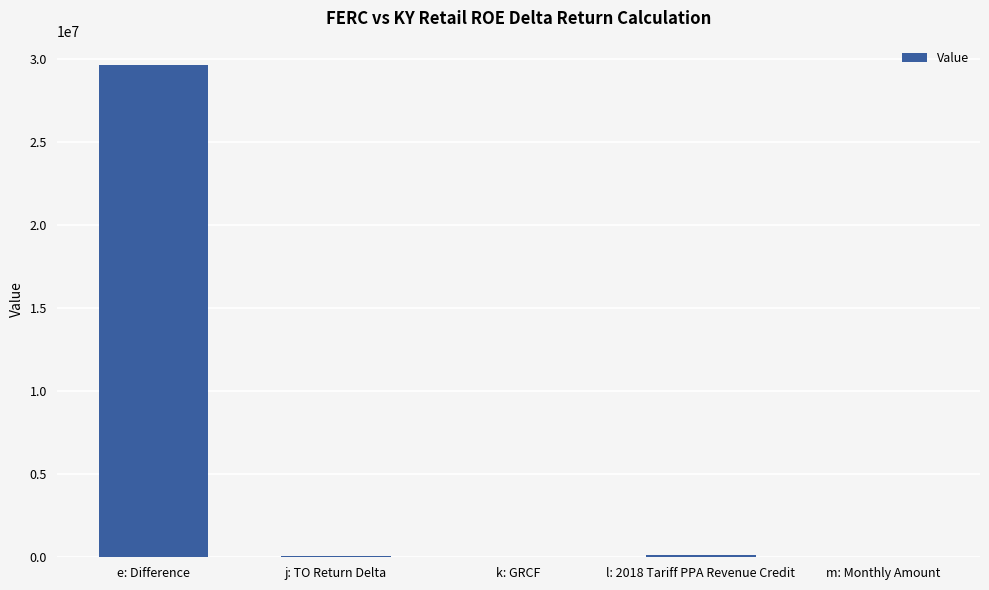

Where does the data first go above 86297?

e: Difference